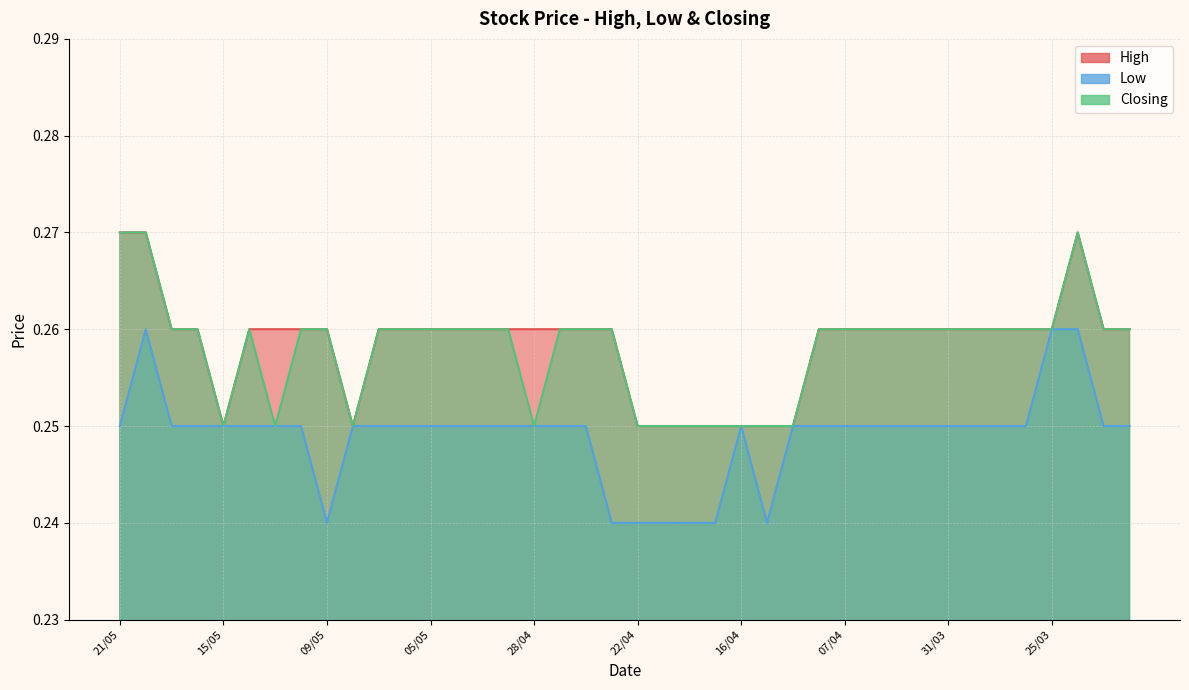

What value does the High series have at 14/04?

0.2